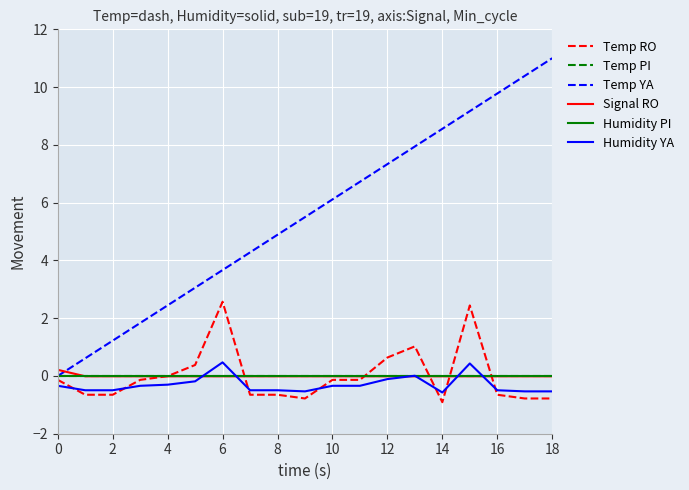

What is the difference between the maximum and minimum values in the Humidity YA series?

1.0